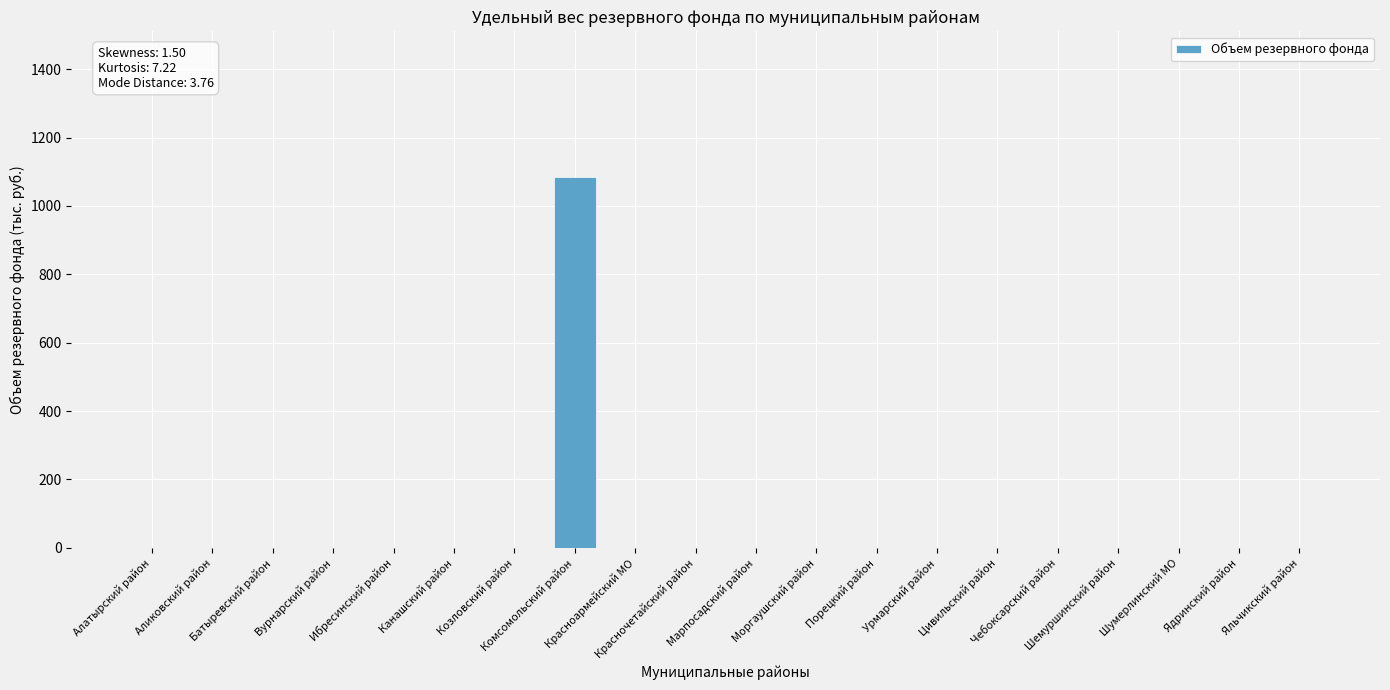

What is the sum of all values?

1085